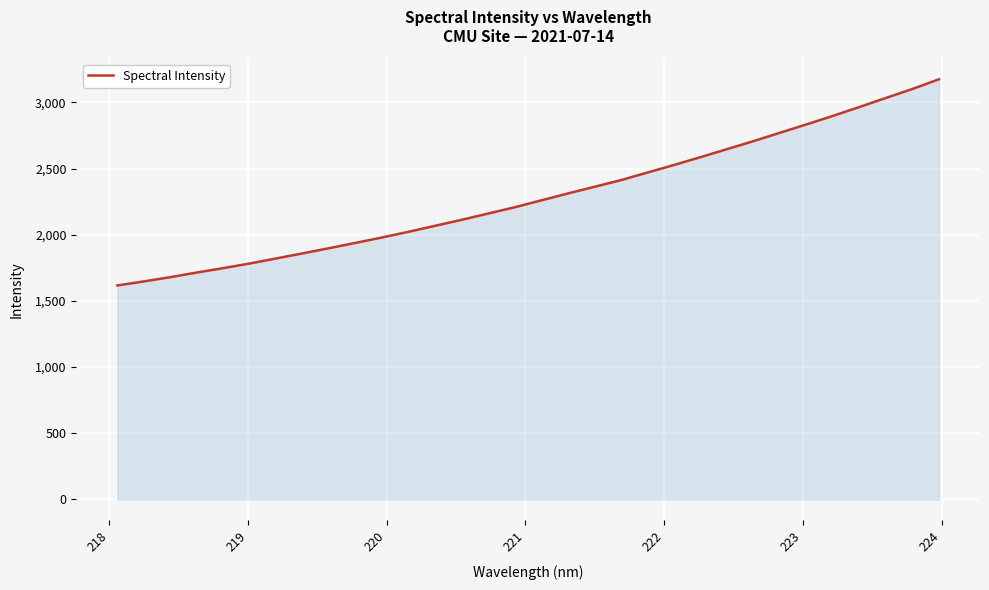

What is the greatest value displayed?

3175.5